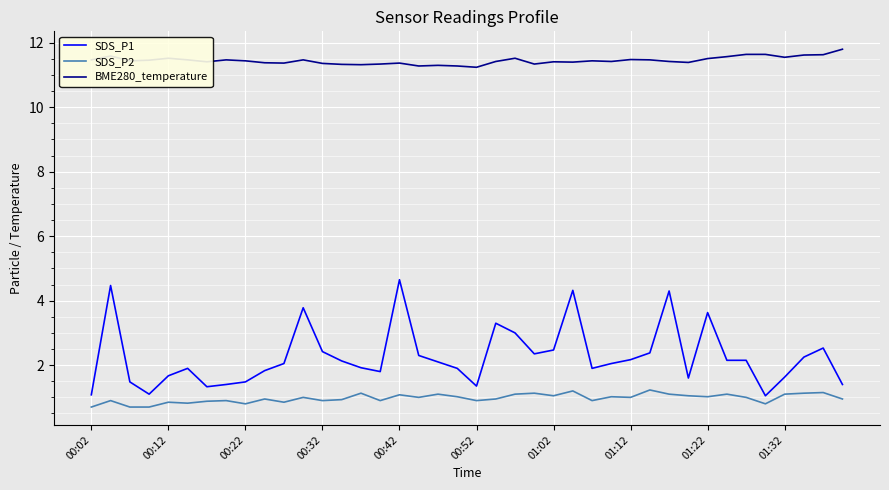

What is the highest value of the SDS_P1 series?

4.7